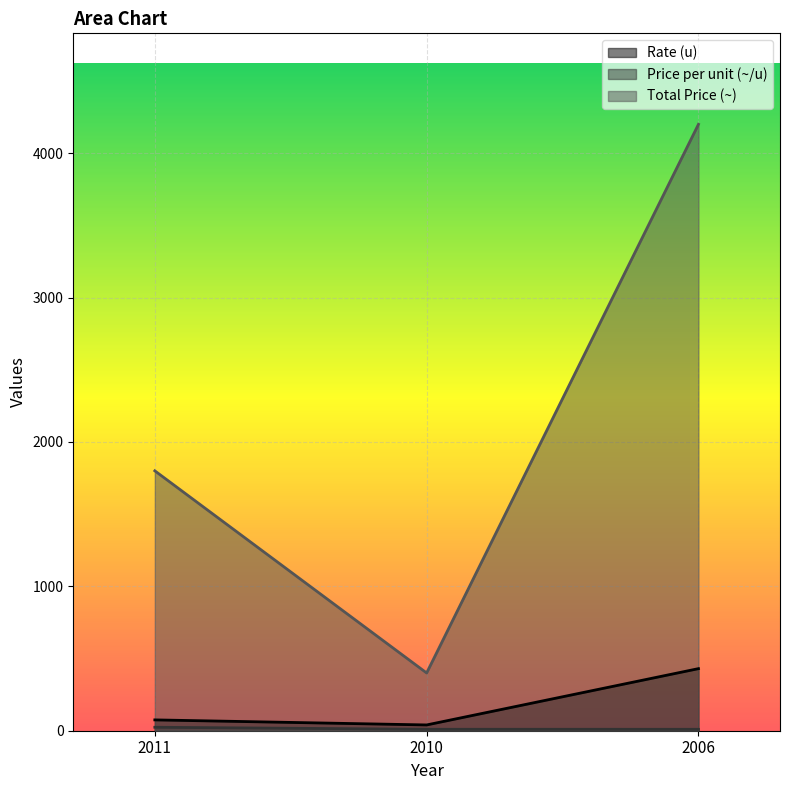

Which category has the highest value across all series?

2006